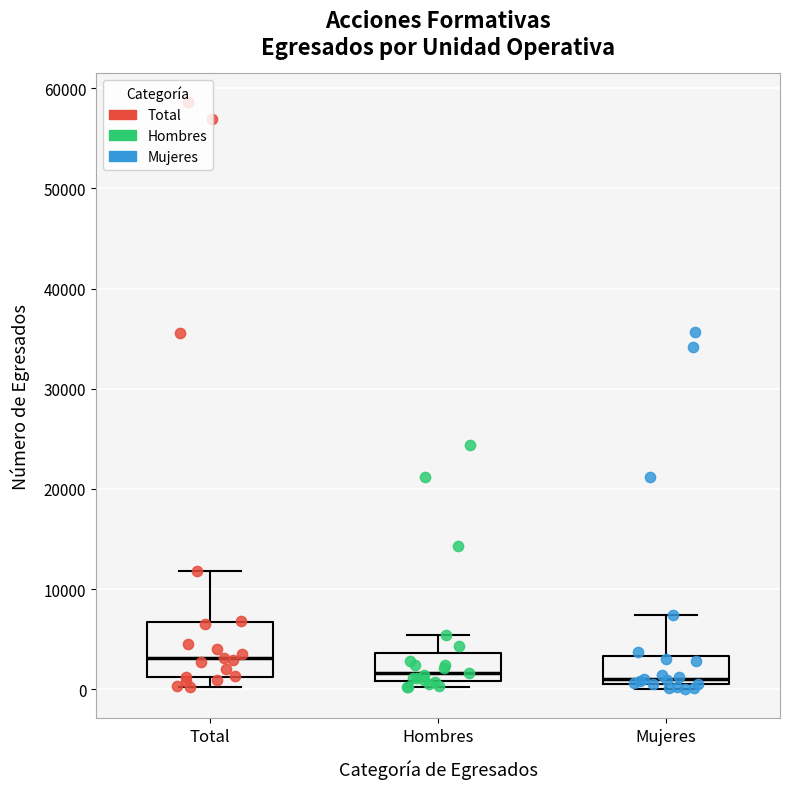

Which box has the highest median line?

Total